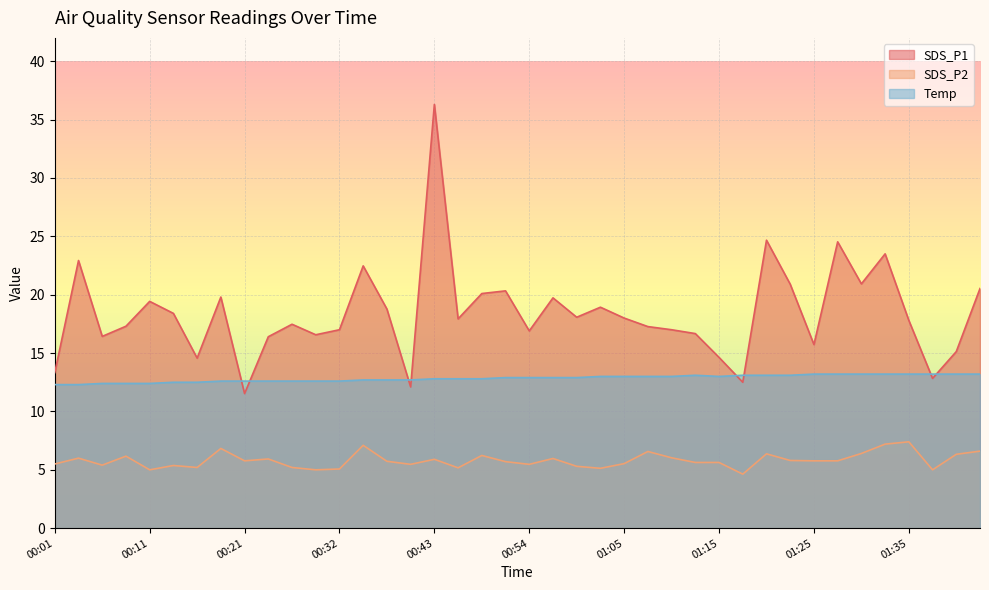

True or false: SDS_P2 and SDS_P1 intersect in this chart.

False